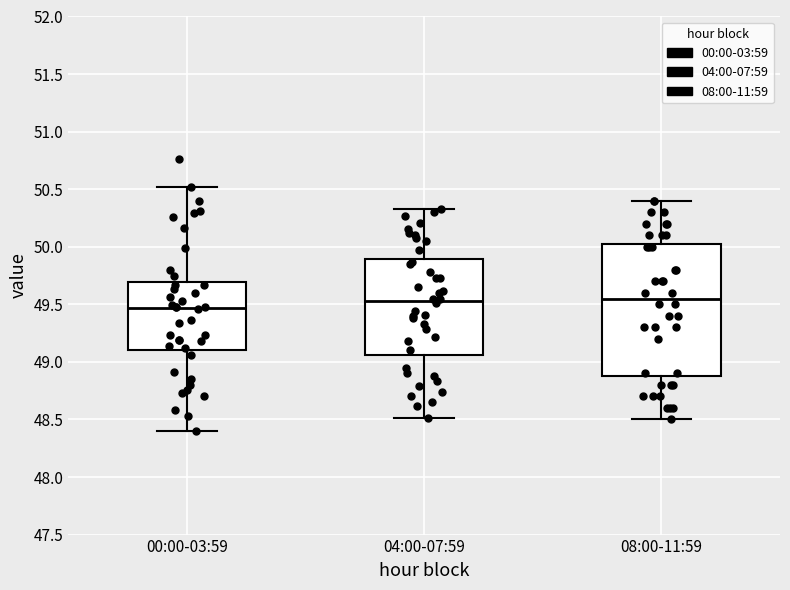

Which box is the tallest, from its lower edge to its upper edge?

08:00-11:59